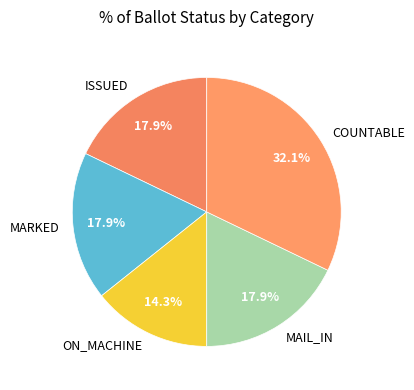

How many segments does this pie chart have?

5